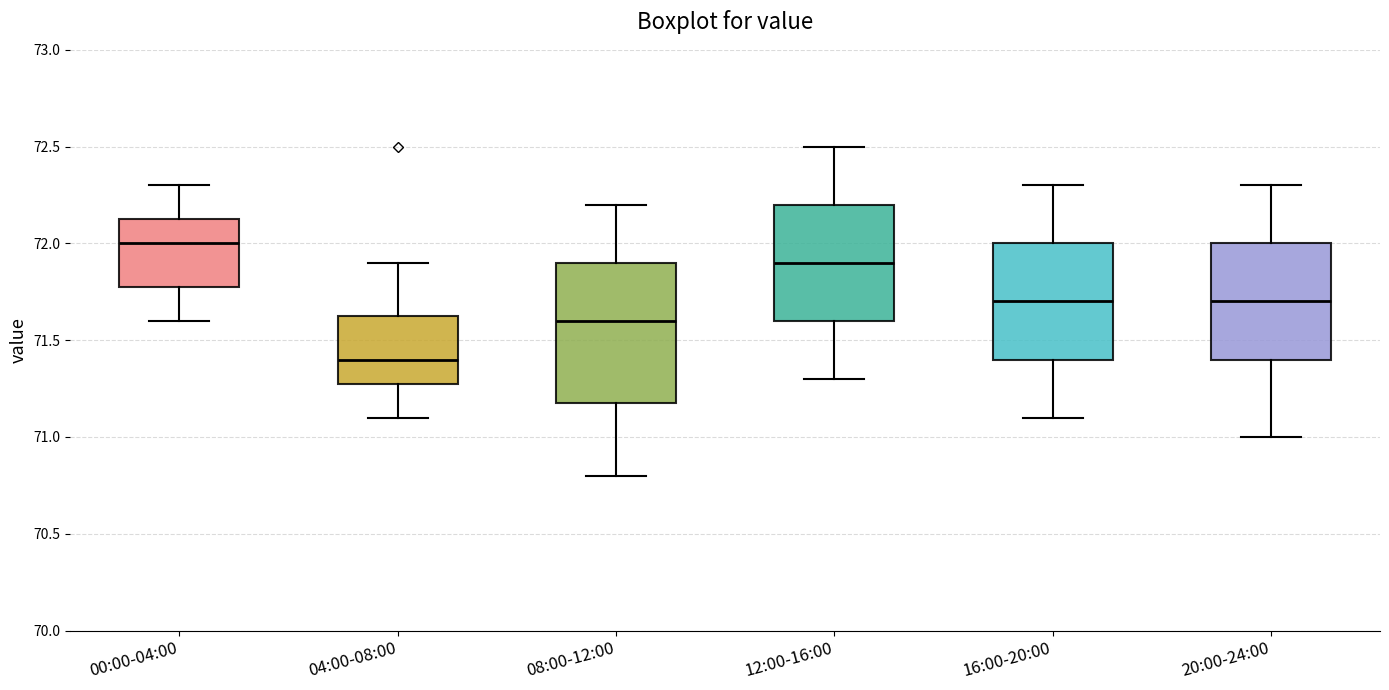

Reading left to right, transcribe this box plot: for each box, give where its median line is, the range the box spans, and where its two whiskers end, as read against the y-axis. The values are not printed on the chart, so give them approximately, as read against the axis.

00:00-04:00: median 72.00, box 71.80 to 72.15, whiskers 71.60 to 72.30
04:00-08:00: median 71.40, box 71.30 to 71.65, whiskers 71.10 to 71.90
08:00-12:00: median 71.60, box 71.20 to 71.90, whiskers 70.80 to 72.20
12:00-16:00: median 71.90, box 71.60 to 72.20, whiskers 71.30 to 72.50
16:00-20:00: median 71.70, box 71.40 to 72.00, whiskers 71.10 to 72.30
20:00-24:00: median 71.70, box 71.40 to 72.00, whiskers 71.00 to 72.30